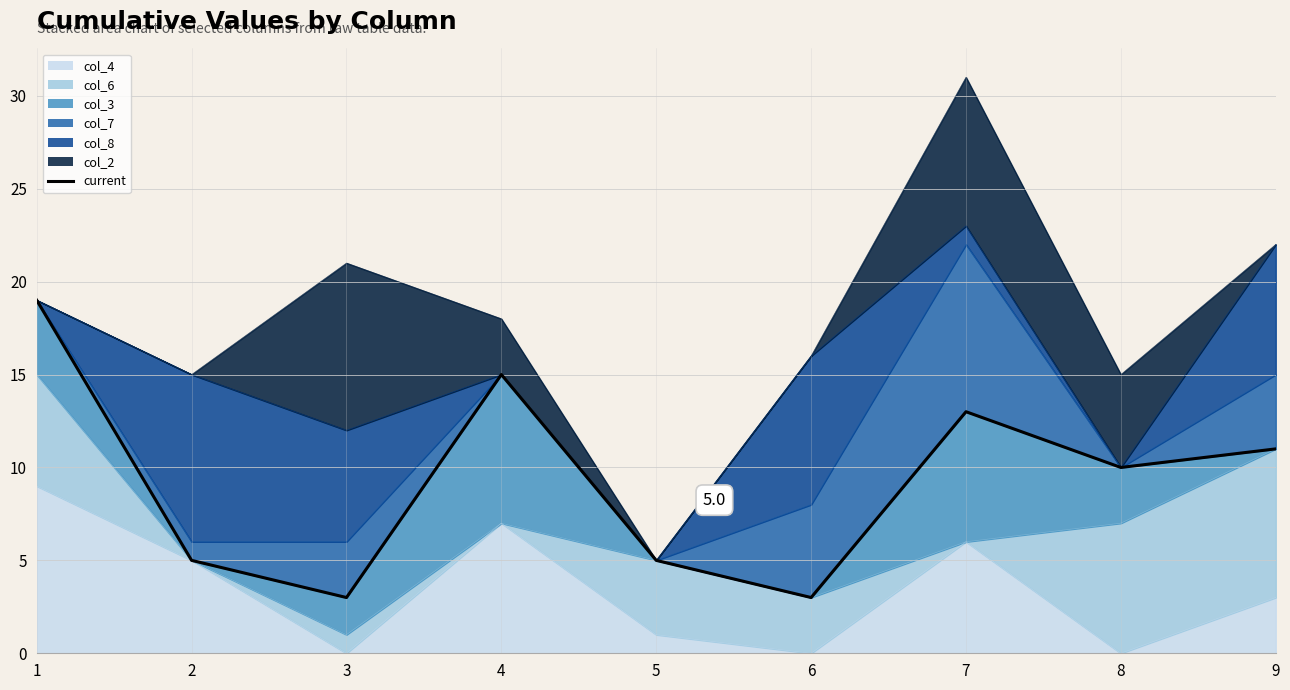

Count the number of categories in the chart.

9